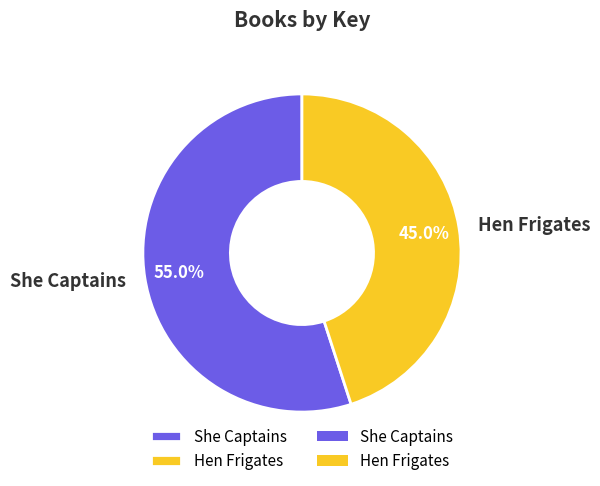

Is it true that Hen Frigates is 35% of the pie?

False